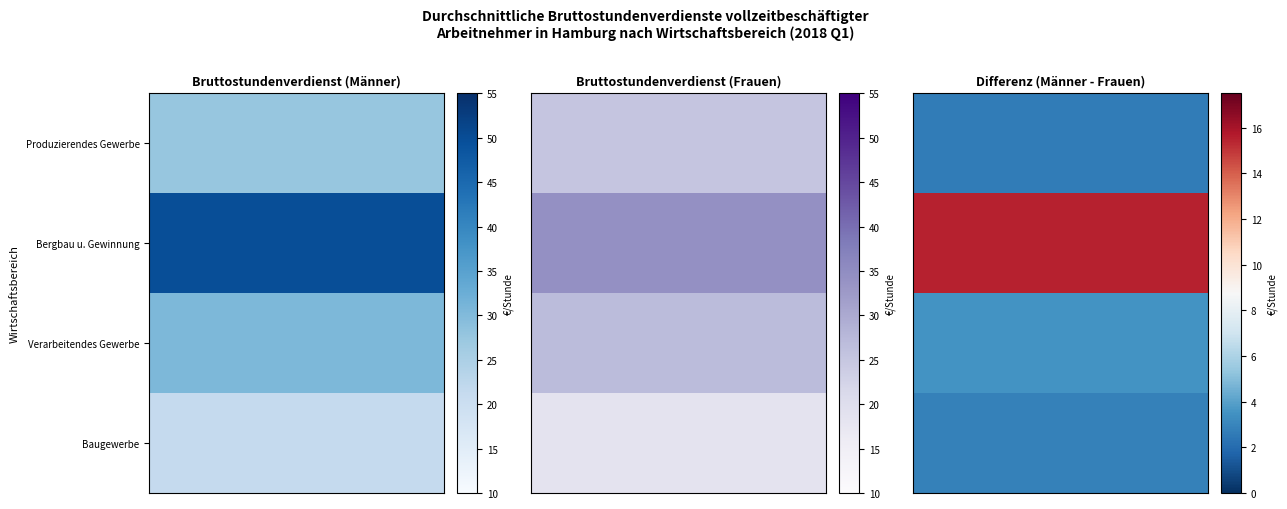

What is the difference between the maximum and minimum values in the Produzierendes Gewerbe series?

2.6